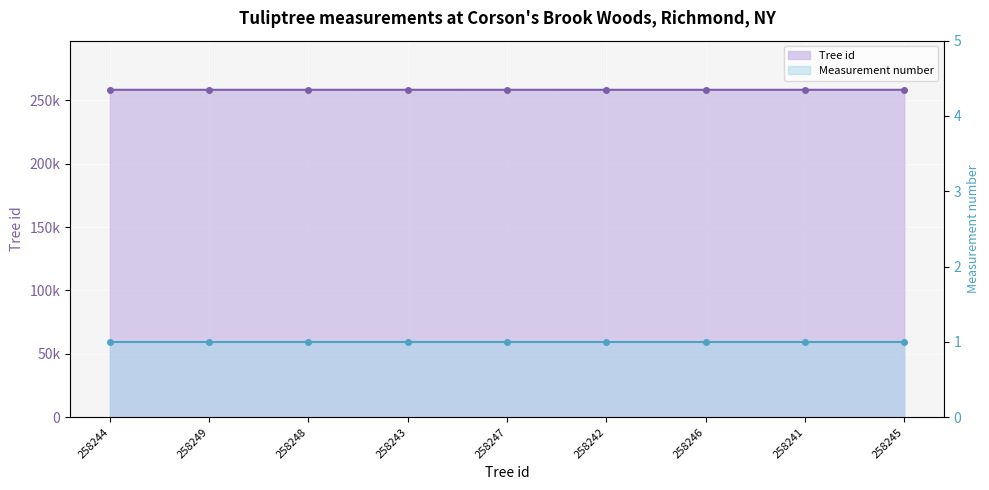

What is the difference between the highest and lowest values at 258244?

258243